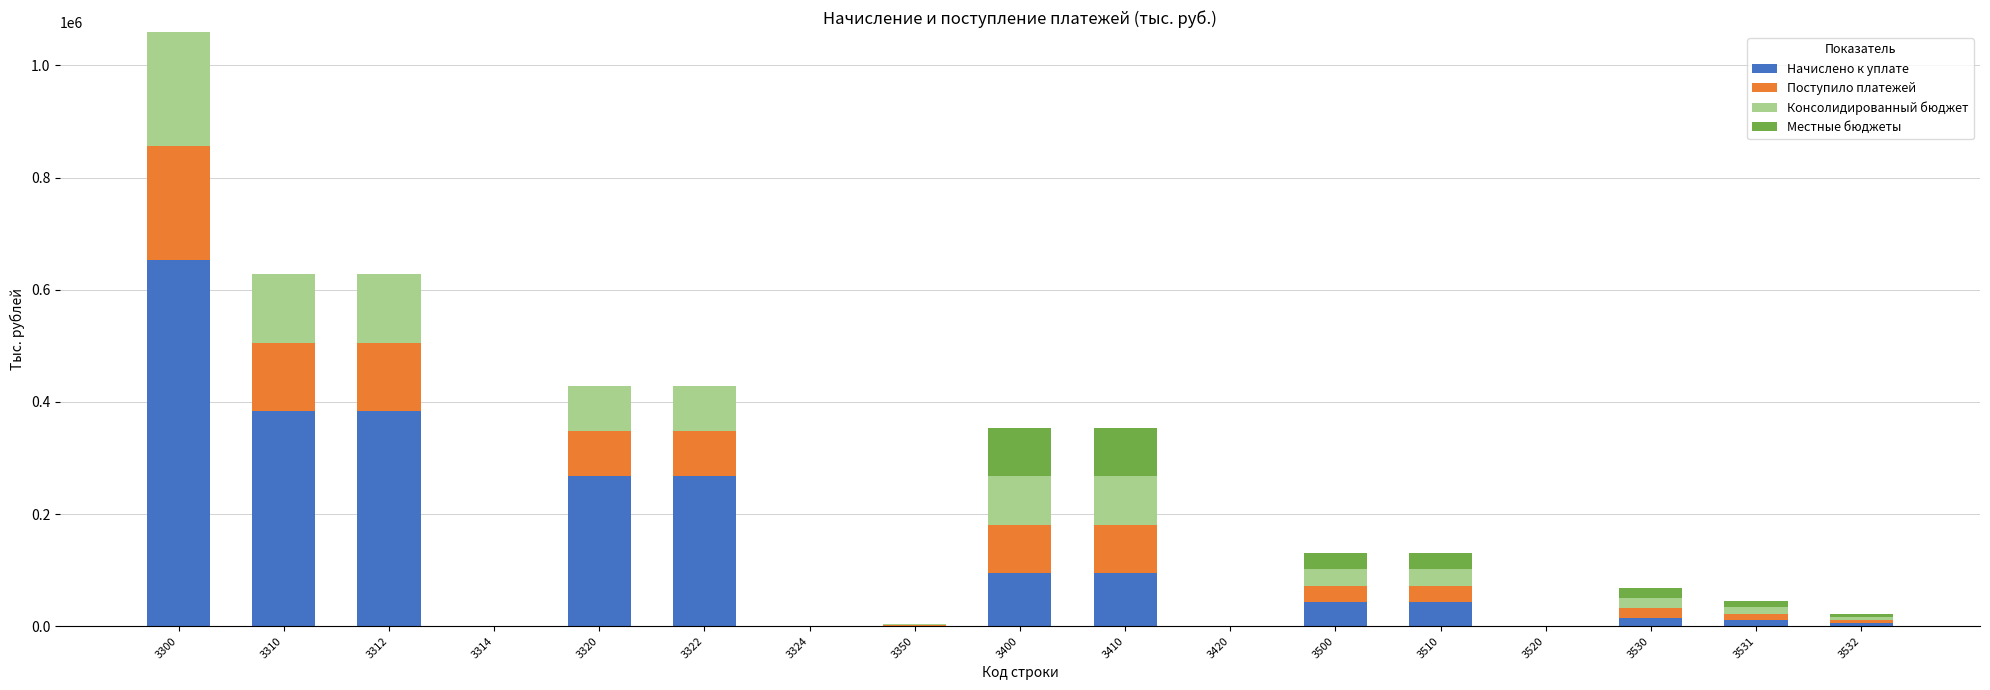

What is the maximum value for Начислено к уплате?

652549